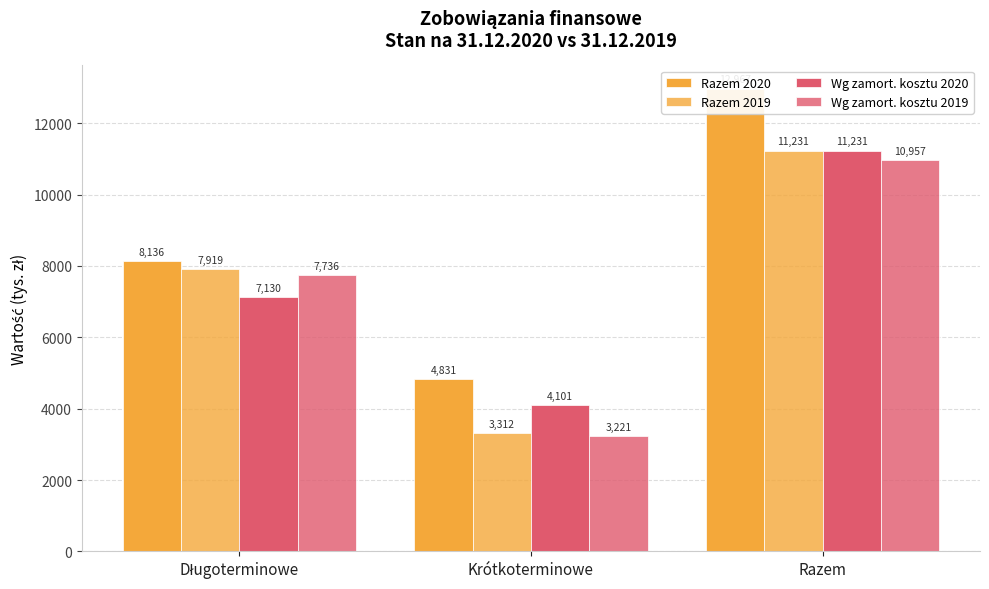

What are all the series names shown in the legend?

Razem 2020, Razem 2019, Wg zamort. kosztu 2020, Wg zamort. kosztu 2019